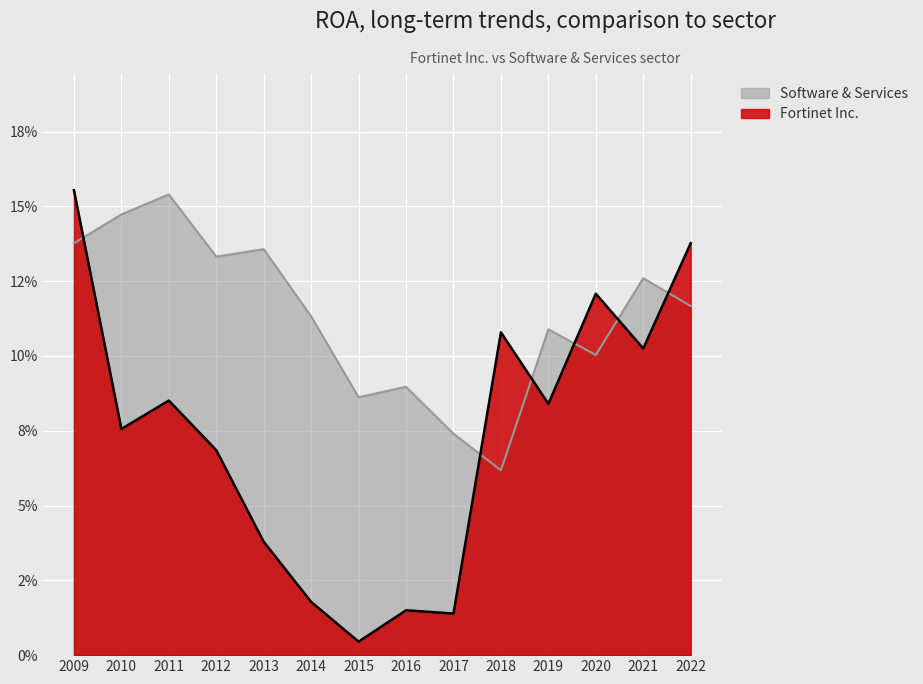

At 2015, list the series in order from largest to smallest.

Software & Services, Fortinet Inc.